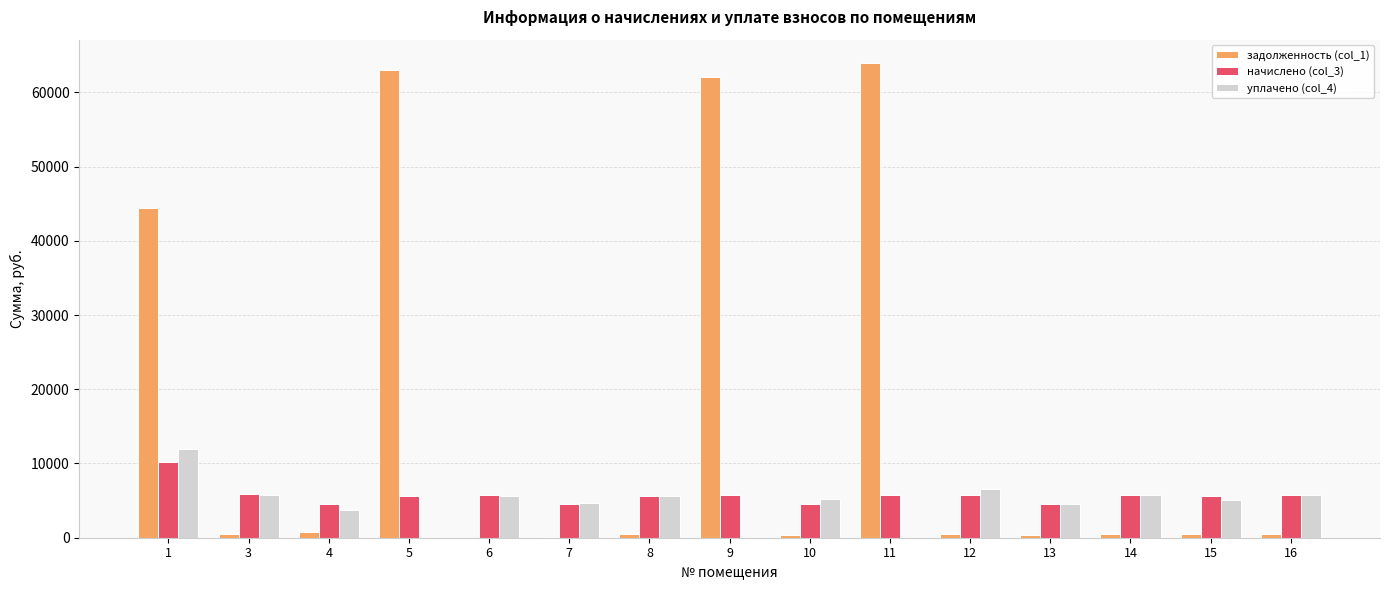

What is the difference between the уплачено (col_4) values at 10 and 16?

496.1